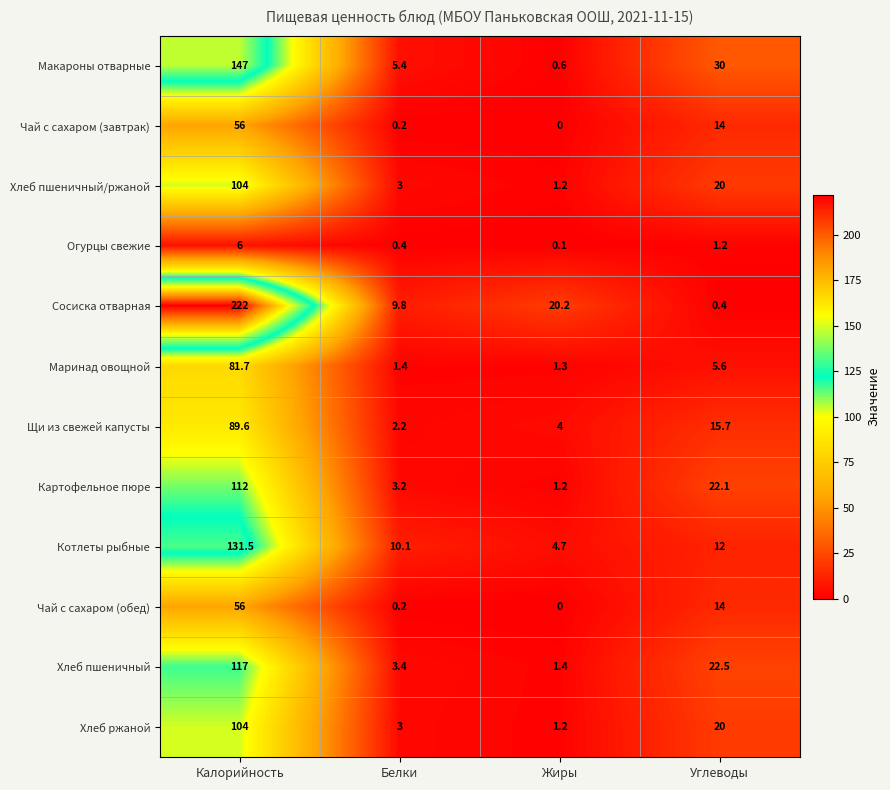

At which label is Огурцы свежие closest to 3?

Углеводы